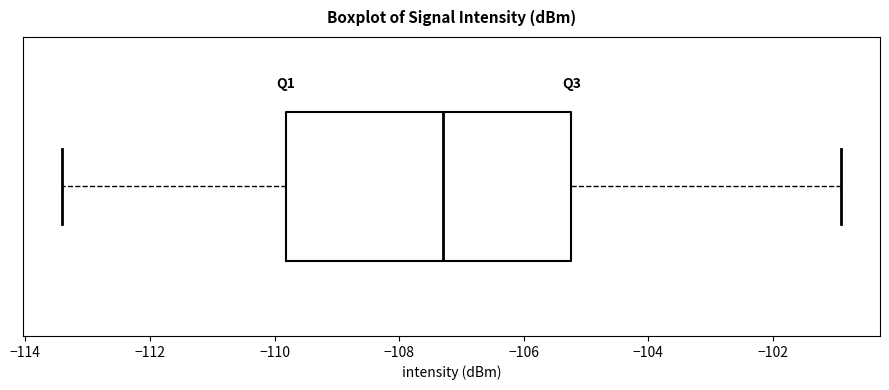

Where does the left whisker of the box end on the x-axis? The values are not printed on the chart, so give them approximately, as read against the axis.

-113.4